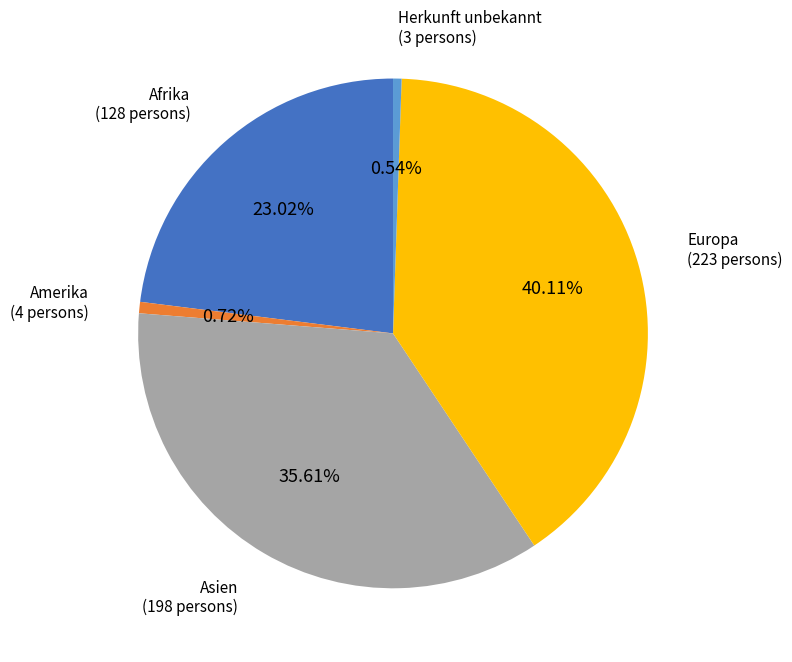

Is there a majority slice in this chart?

No